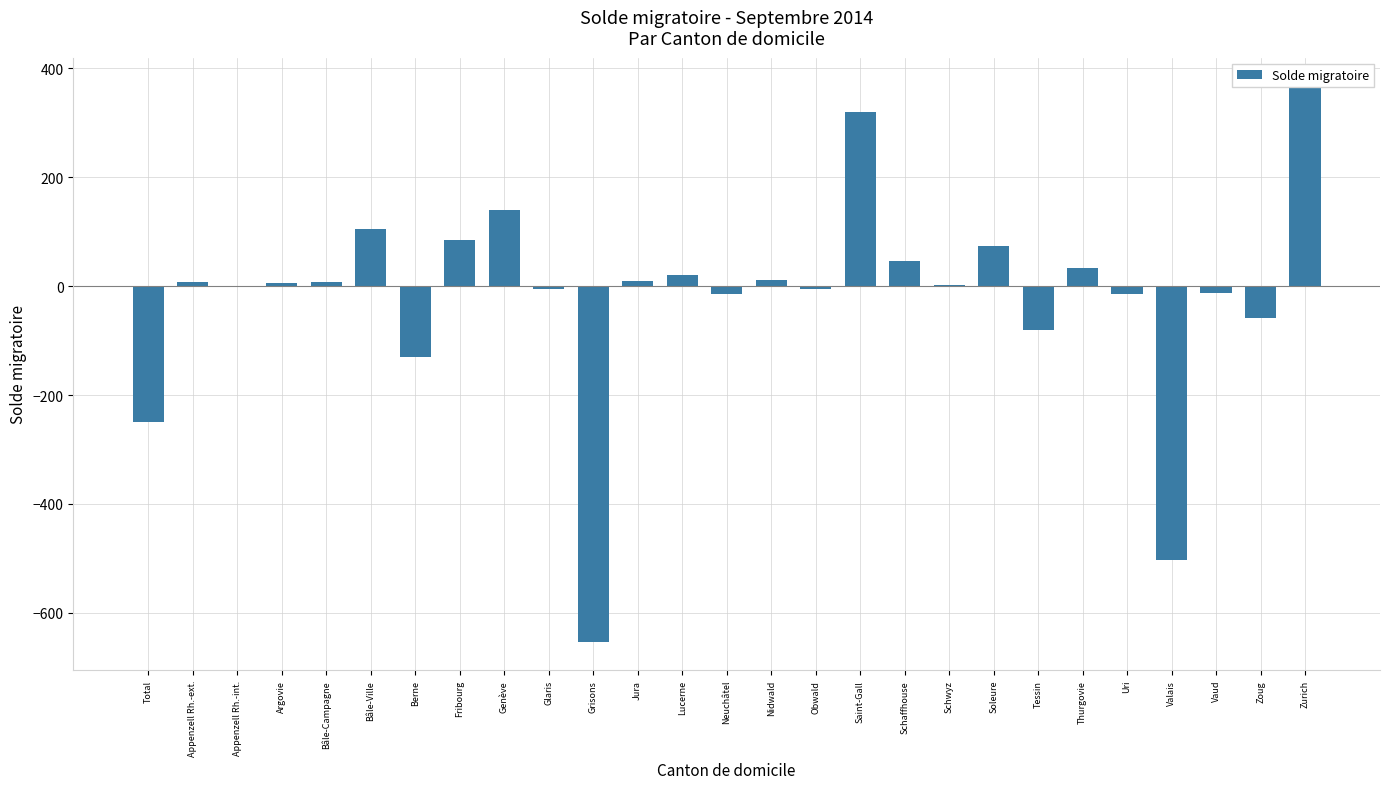

What is the label of the 13th bar from the right?

Nidwald